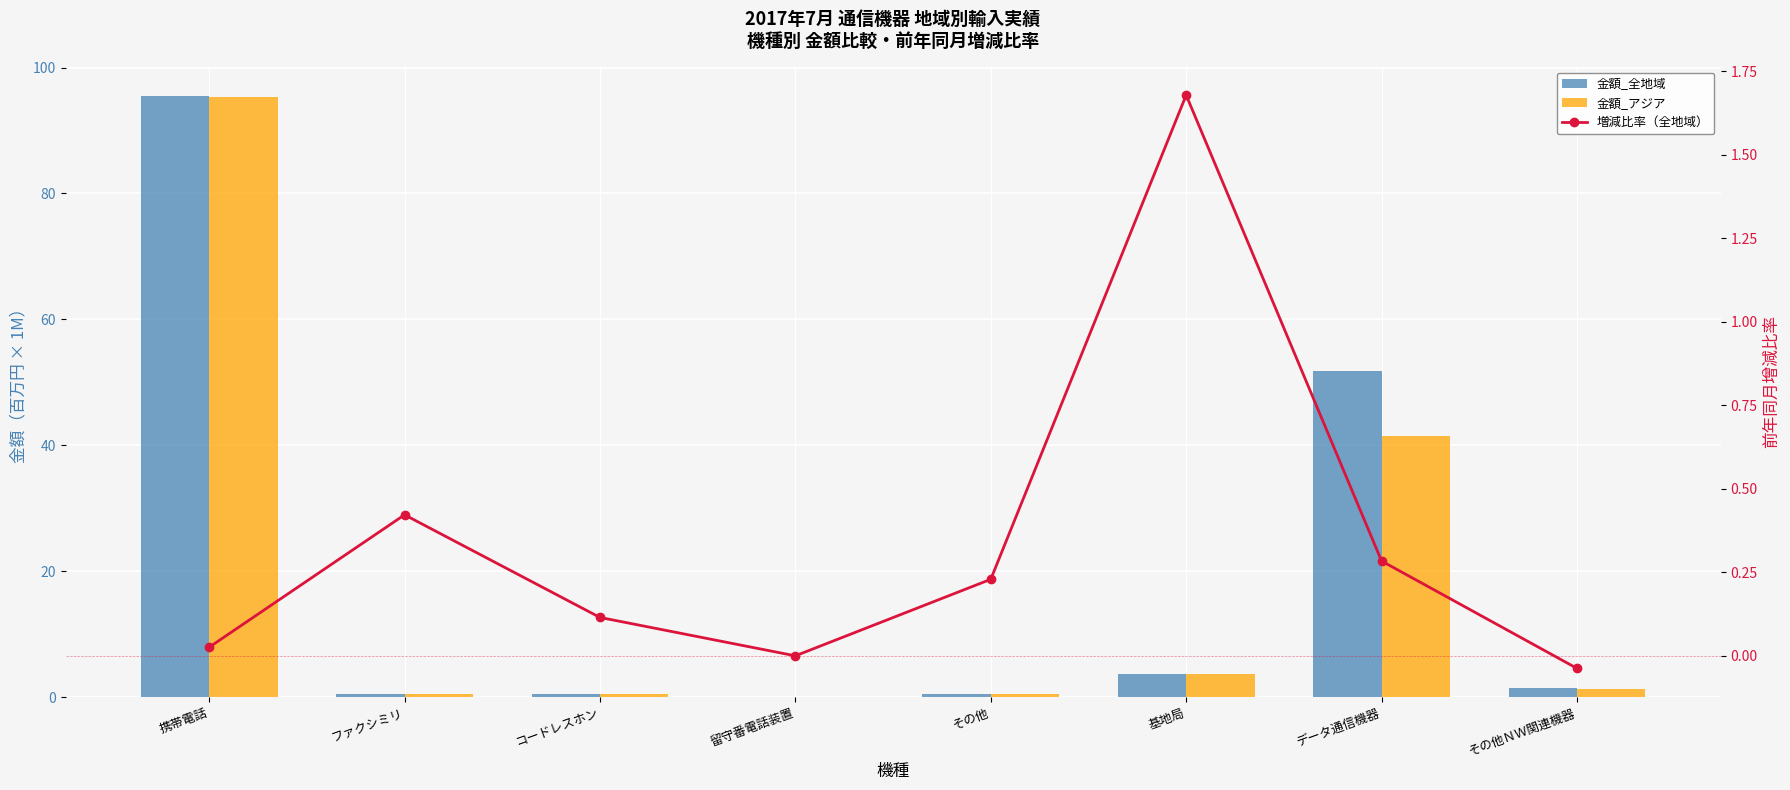

What is the sum of the 金額_全地域 values at 留守番電話装置 and データ通信機器?

51.9